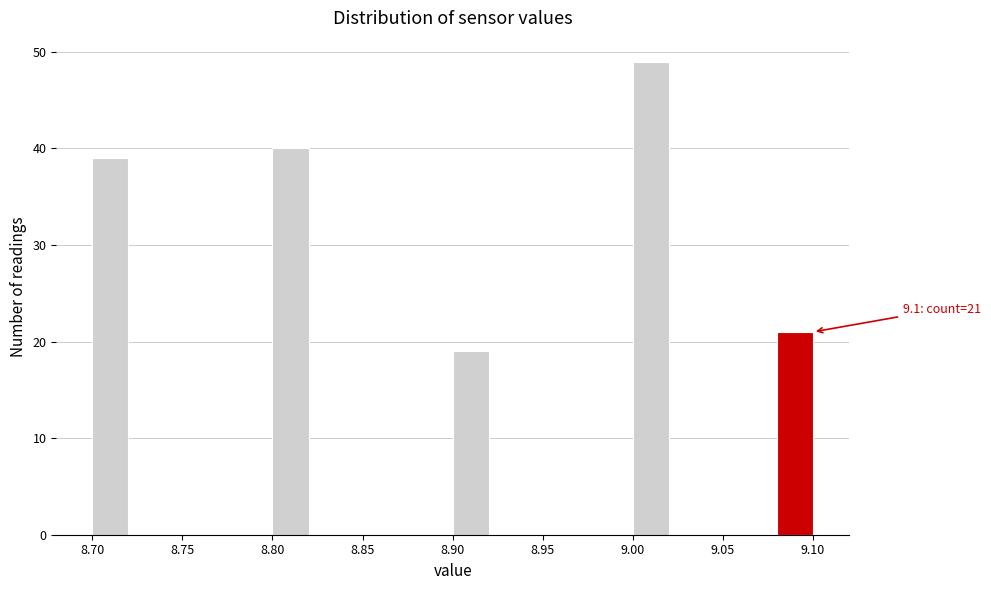

Which range on the x-axis has the tallest bar?

9.00 to 9.02